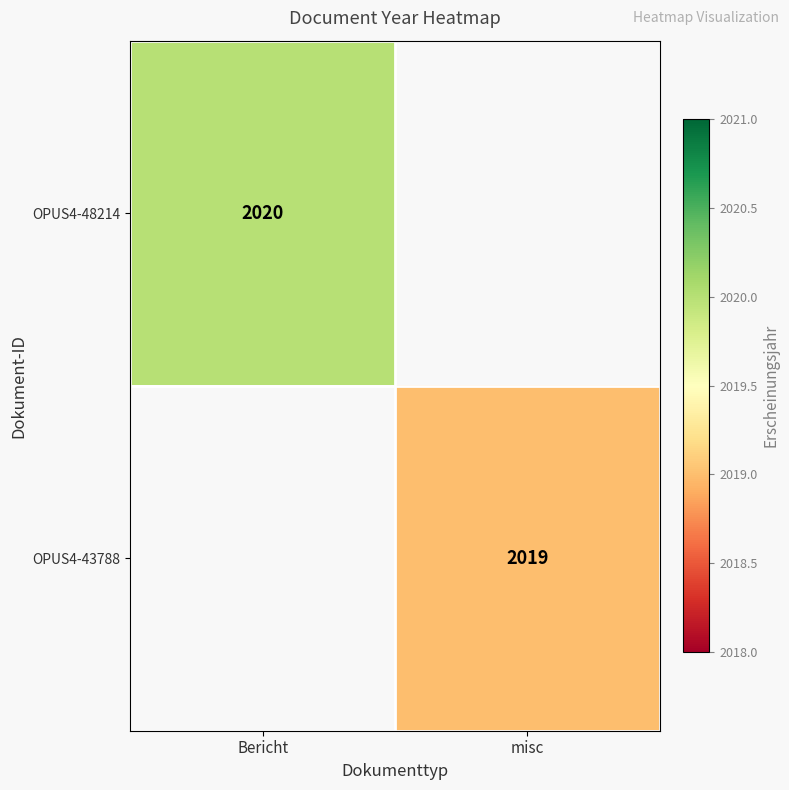

The OPUS4-48214 series shows 2020 at Bericht. True or false?

True